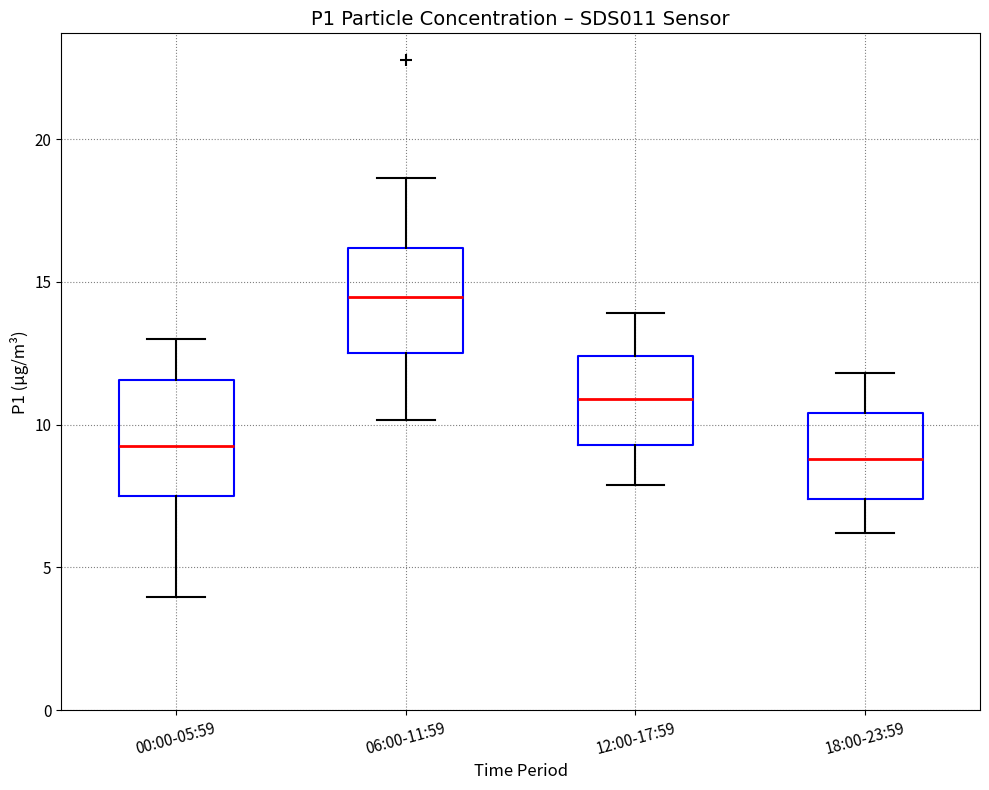

Reading left to right, read every box against the y-axis: the position of its median line, the range the box covers, and the ends of its whiskers. The values are not printed on the chart, so give them approximately, as read against the axis.

00:00-05:59: median 9.5, box 7.5 to 11.5, whiskers 4.0 to 13.0
06:00-11:59: median 14.5, box 12.5 to 16.0, whiskers 10.0 to 18.5
12:00-17:59: median 11.0, box 9.5 to 12.5, whiskers 8.0 to 14.0
18:00-23:59: median 9.0, box 7.5 to 10.5, whiskers 6.0 to 12.0